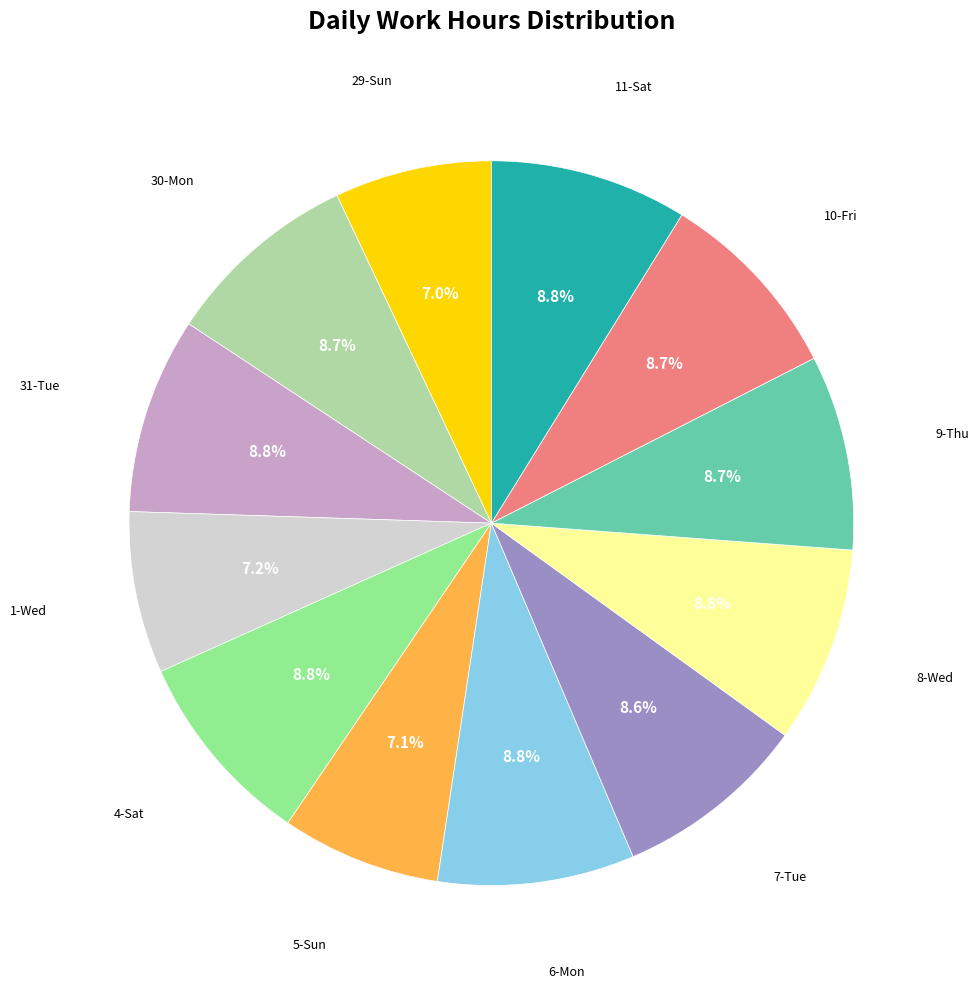

Do 31-Tue and 9-Thu together represent more than half of the pie?

No